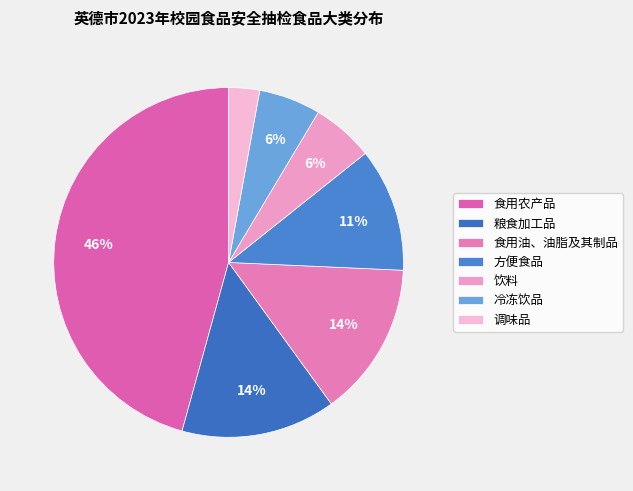

Which has a higher value, 食用农产品 or 粮食加工品?

食用农产品